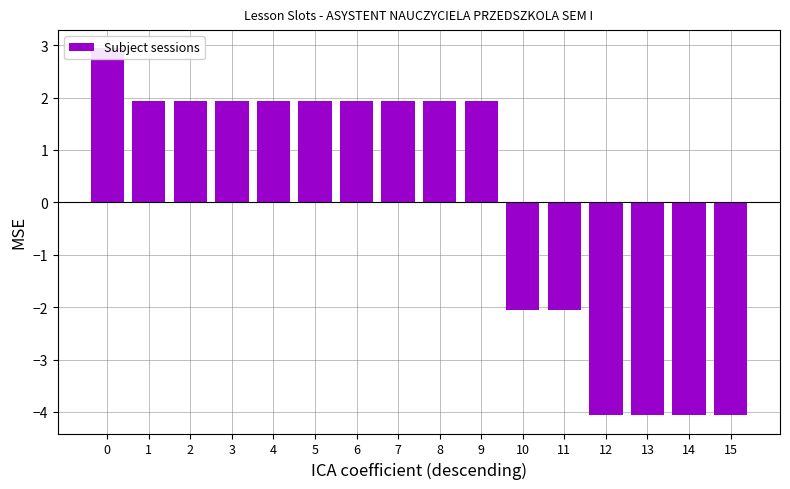

What is the ratio of the value at 4 to the value at 8?

1.0